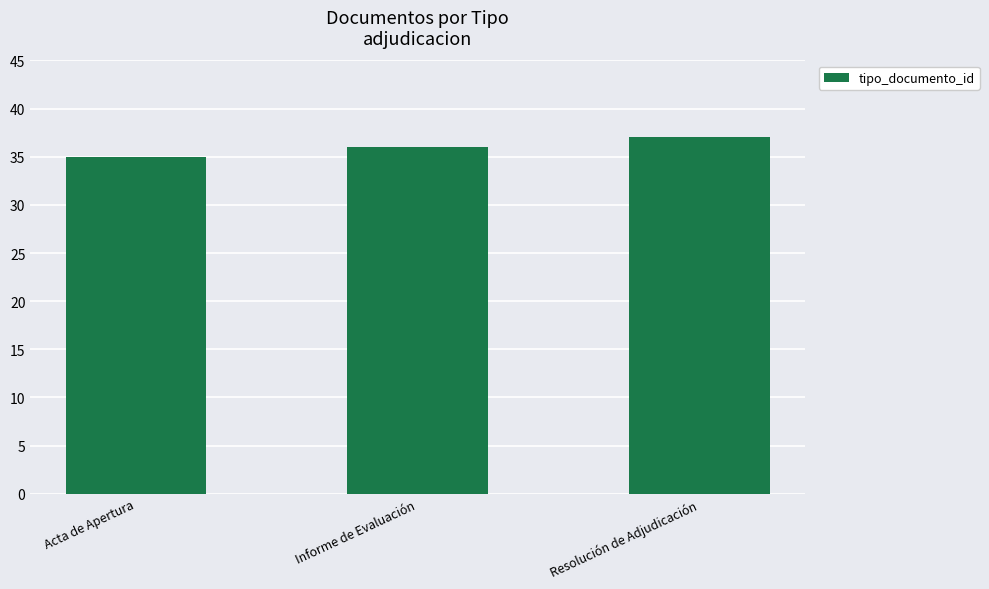

What position from the left is Informe de Evaluación?

2